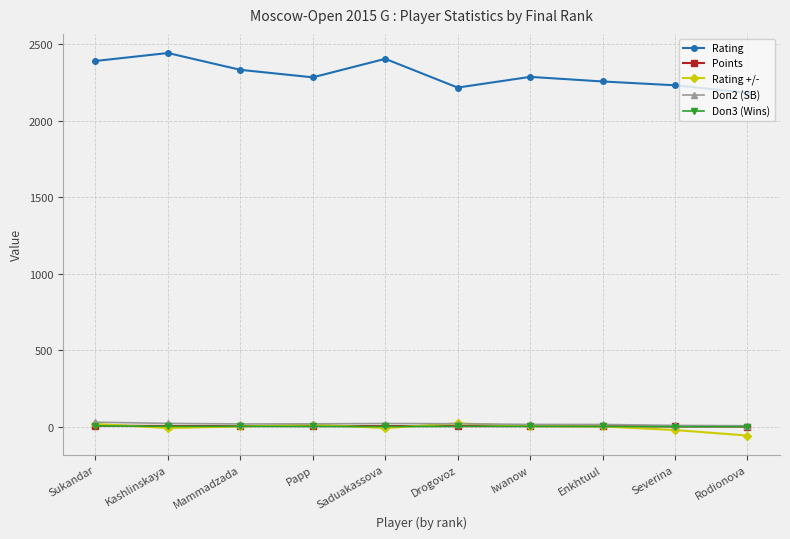

What is the value of the Rating point at the 10th from the left?

2184.0